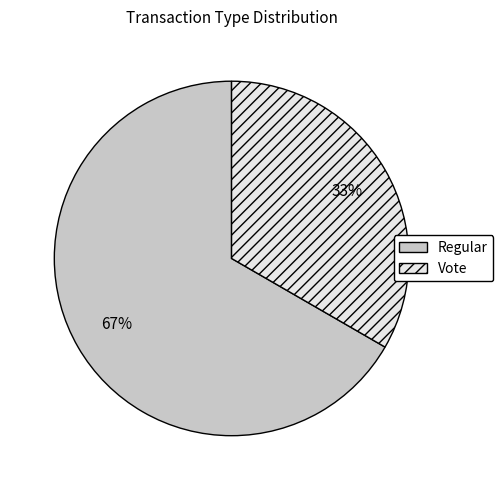

Rank the categories by value from lowest to highest.

Vote, Regular